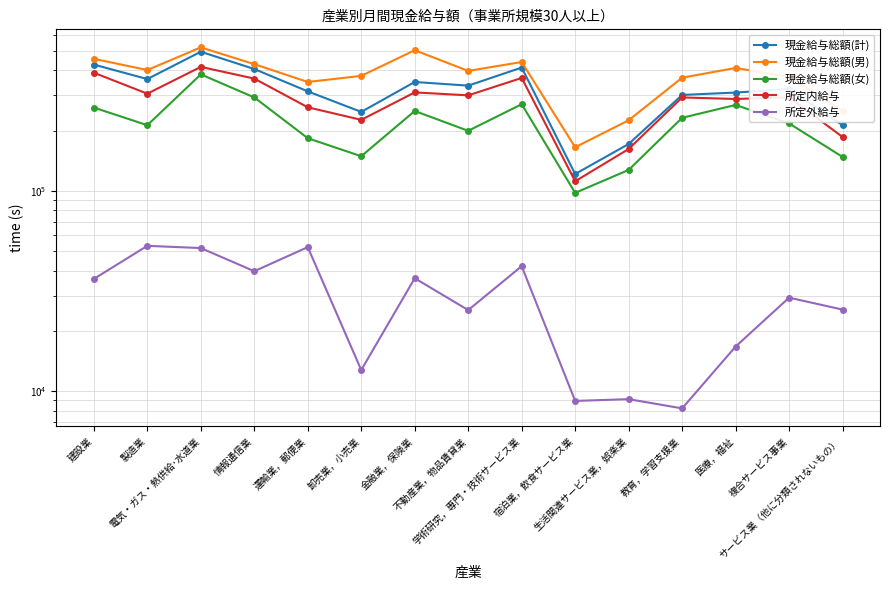

In 現金給与総額(女), how many points are lower than both neighbors (excluding endpoints)?

4